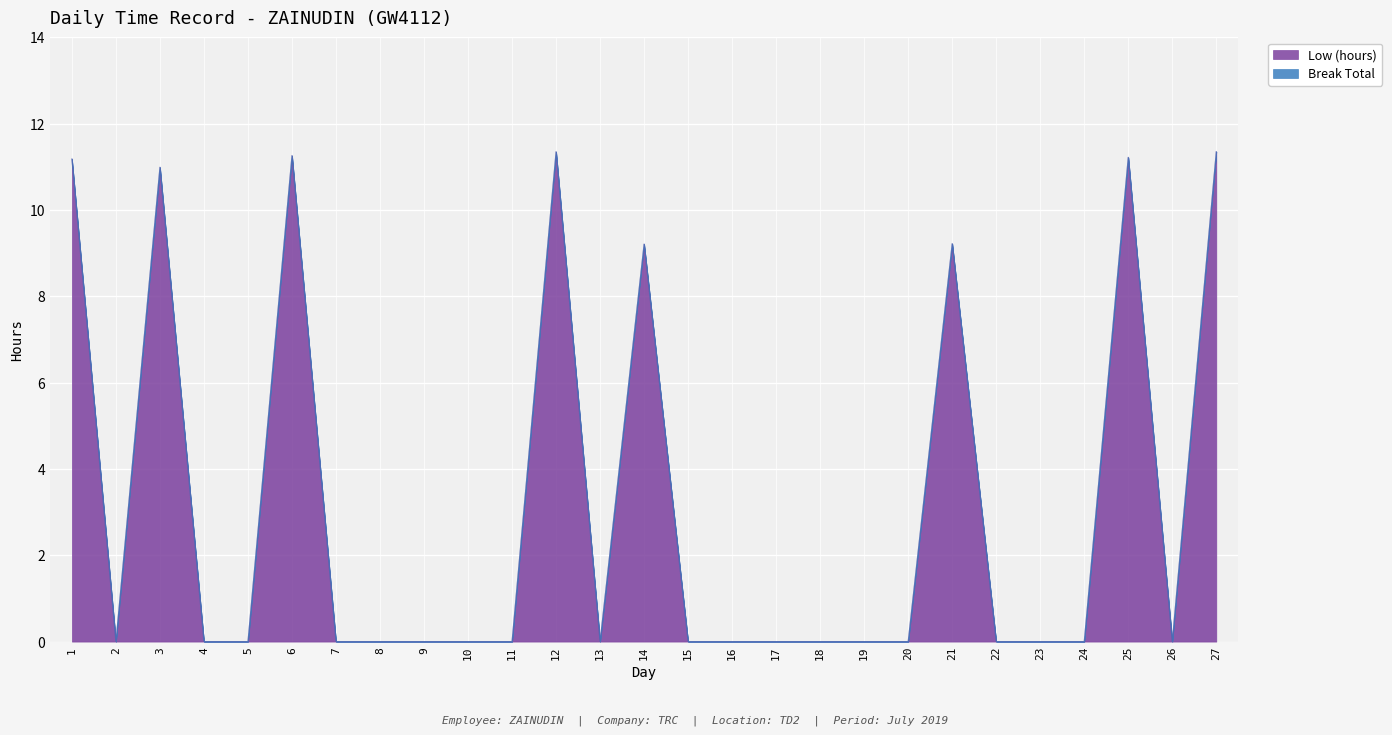

What is the maximum value shown in the chart?

11.3